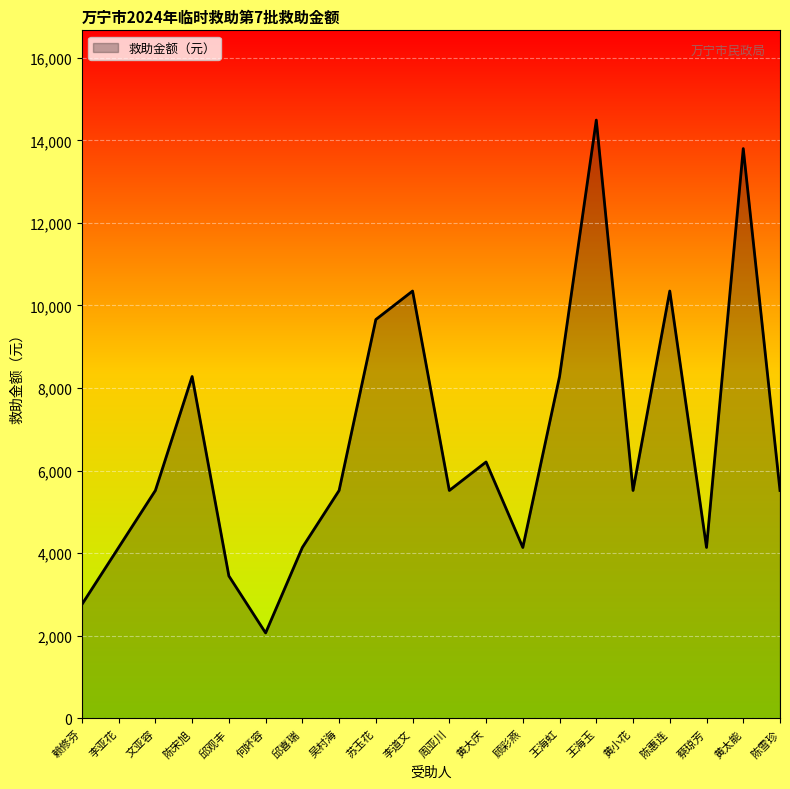

What is the difference between the maximum and minimum values?

12420